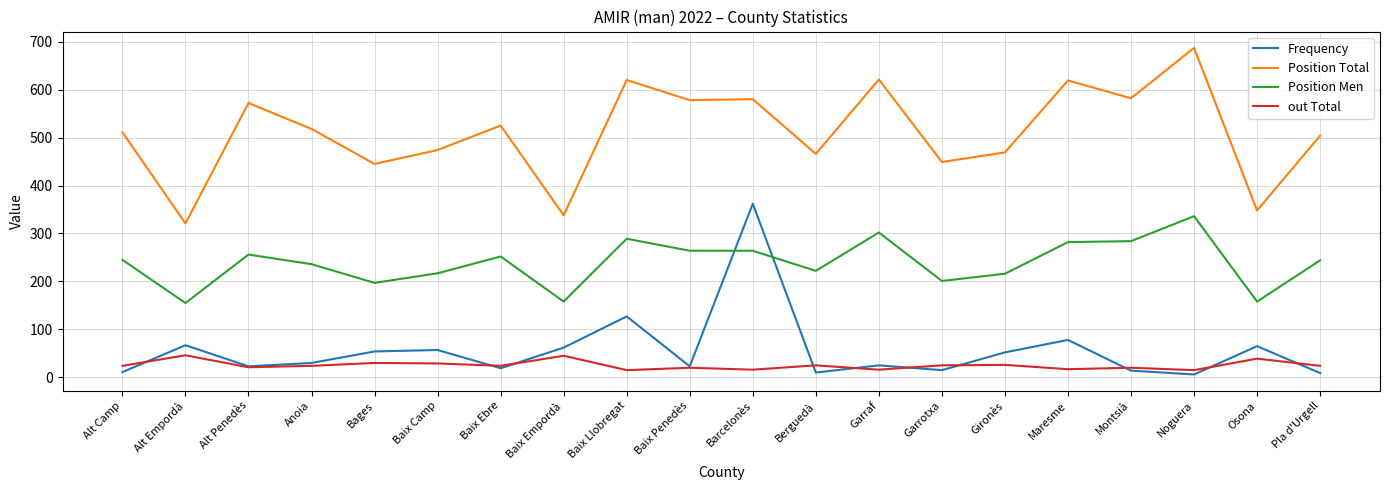

What is the total value across all series at Garrotxa?

690